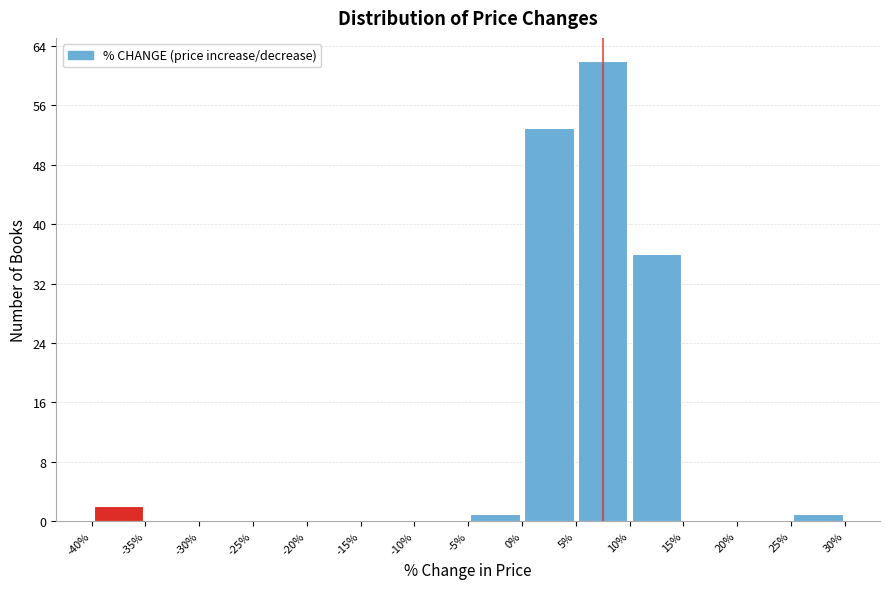

Which range on the x-axis has the tallest bar?

5% to 10%